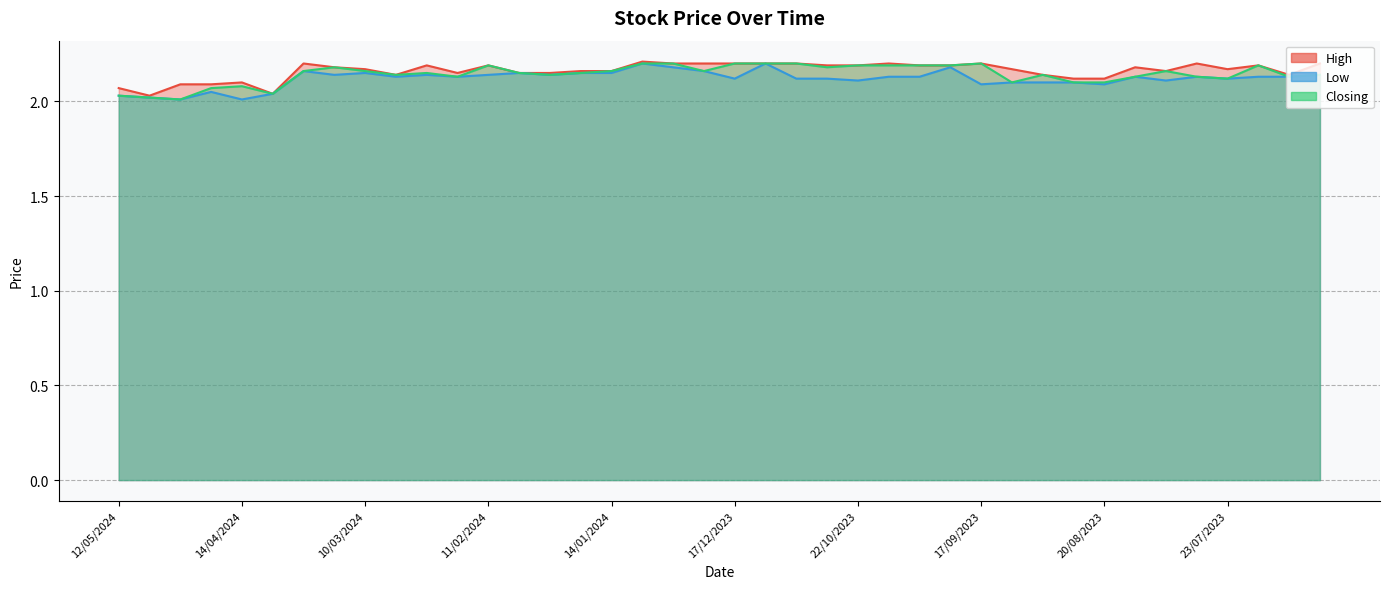

What position from the left is 21/04/2024?

4